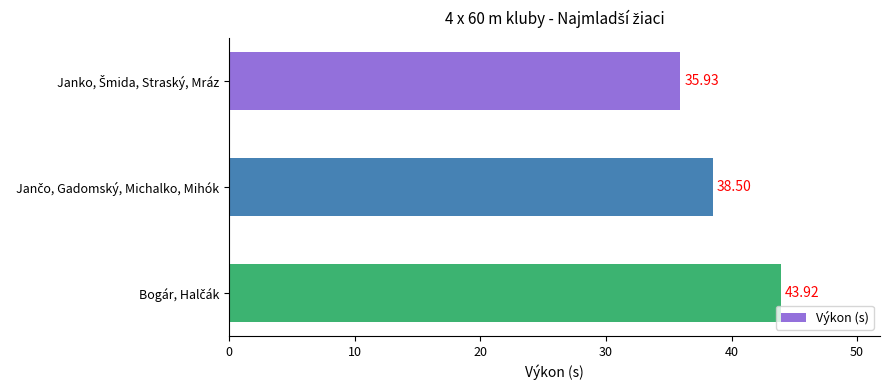

What is the difference between the maximum and second lowest values?

5.4